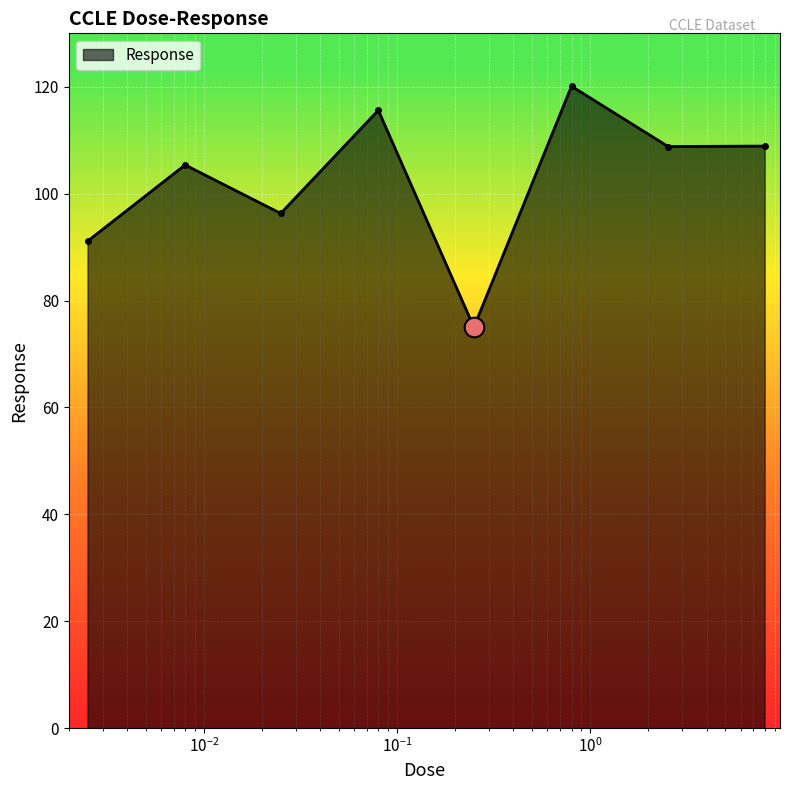

What is the maximum value shown in the chart?

120.1